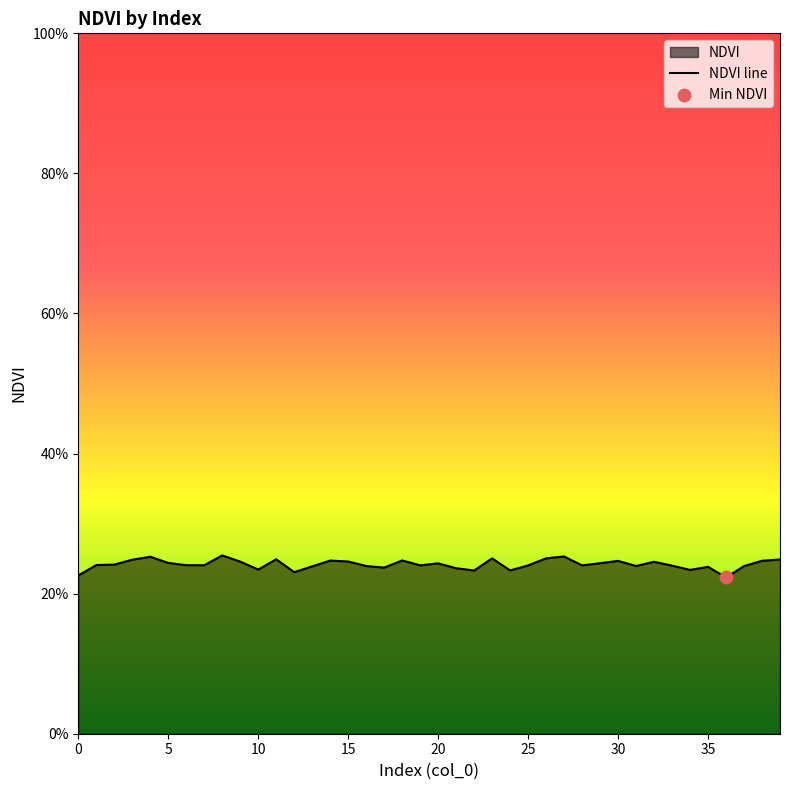

Which has a higher value, 18 or 31?

18